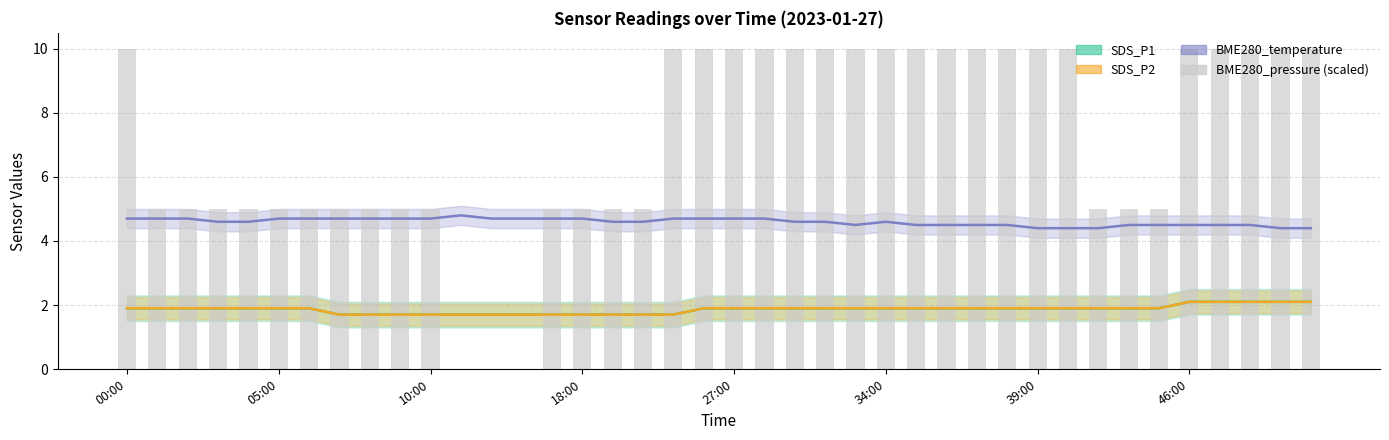

Rank the categories by value from highest to lowest.

00:00, 18, 19, 20, 21, 22, 23, 24, 25, 26, 27, 28, 29, 30, 31, 35, 36, 37, 38, 39, 05:00, 10:00, 18:00, 27:00, 34:00, 39:00, 46:00, 8, 9, 10, 14, 15, 16, 17, 32, 33, 34, 11, 12, 13